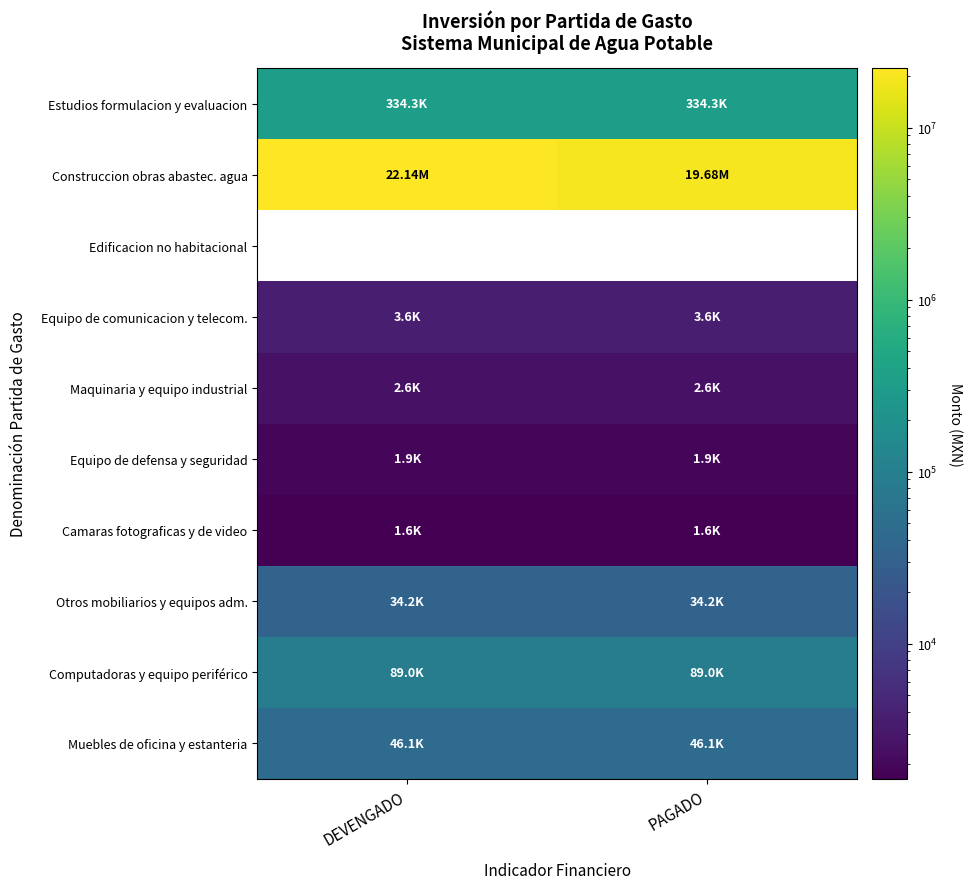

At which label does Maquinaria y equipo industrial reach its minimum?

DEVENGADO